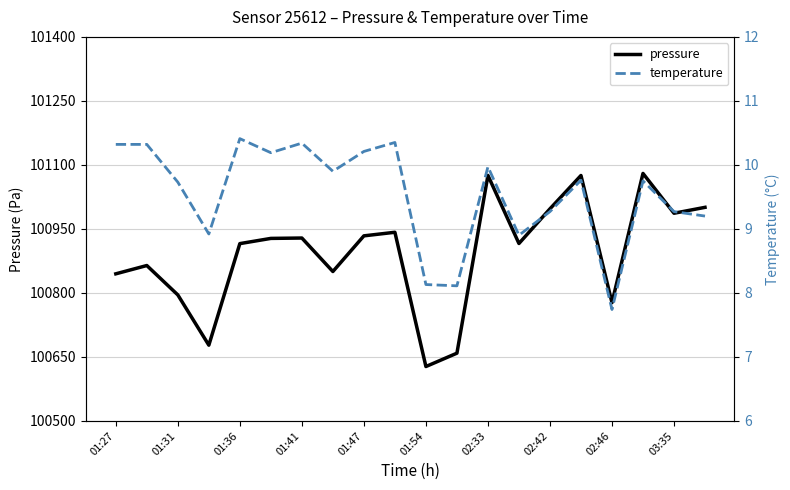

The pressure series shows 100795.2 at 01:31. True or false?

True